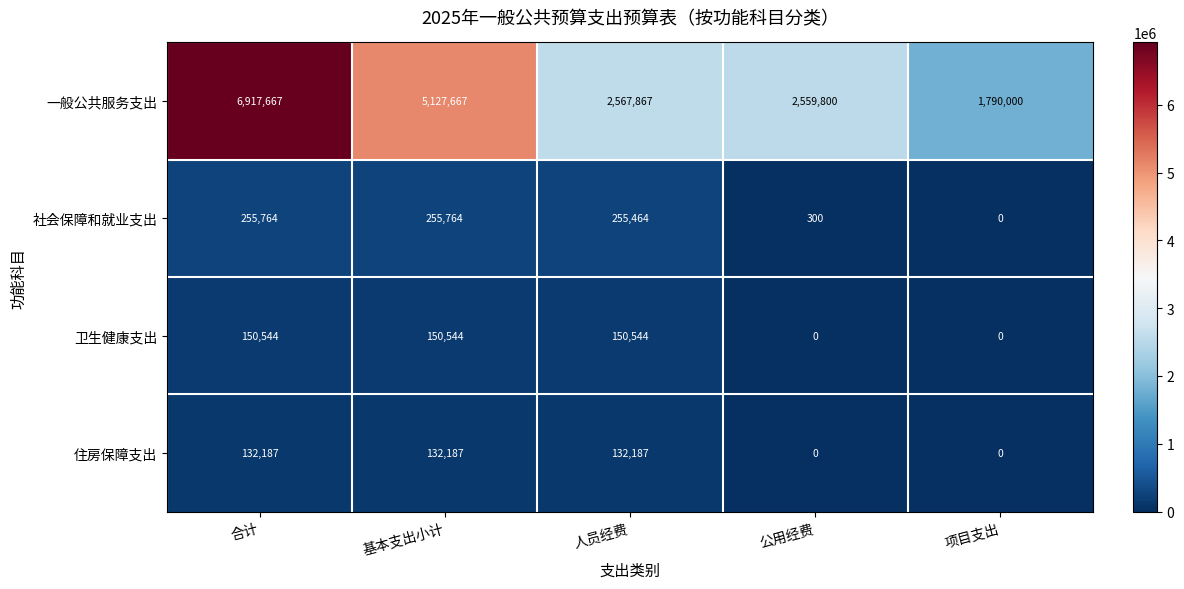

Reading left to right, extract all data points from this chart.

一般公共服务支出: 合计=6917667	基本支出小计=5127667	人员经费=2567867	公用经费=2559800	项目支出=1790000
社会保障和就业支出: 合计=255764	基本支出小计=255764	人员经费=255464	公用经费=300	项目支出=0
卫生健康支出: 合计=150544	基本支出小计=150544	人员经费=150544	公用经费=0	项目支出=0
住房保障支出: 合计=132187	基本支出小计=132187	人员经费=132187	公用经费=0	项目支出=0